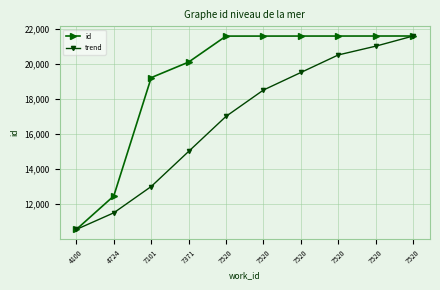

How many distinct data groups are displayed?

2